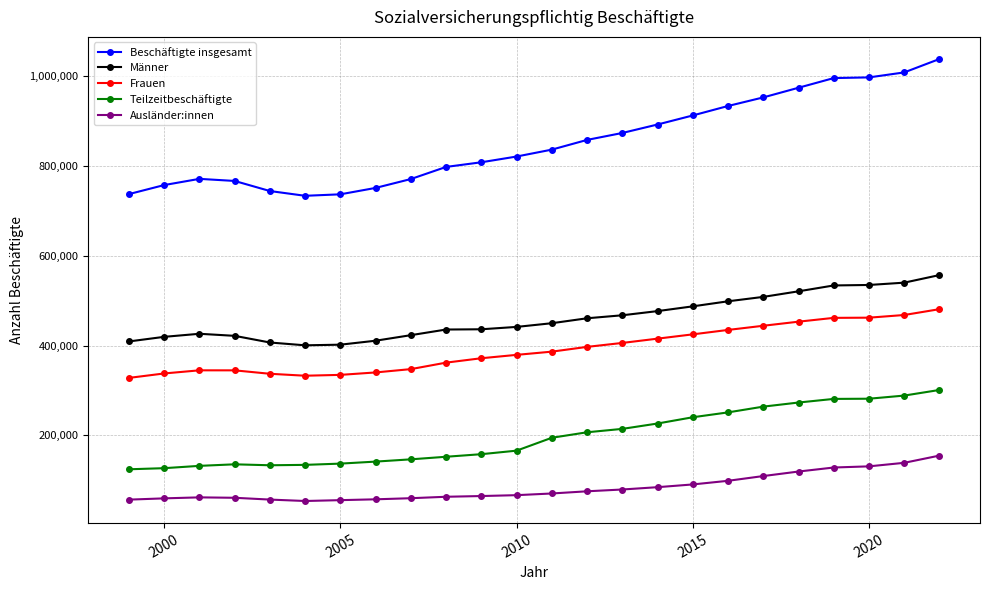

True or false: Teilzeitbeschäftigte and Männer cross at least once.

False